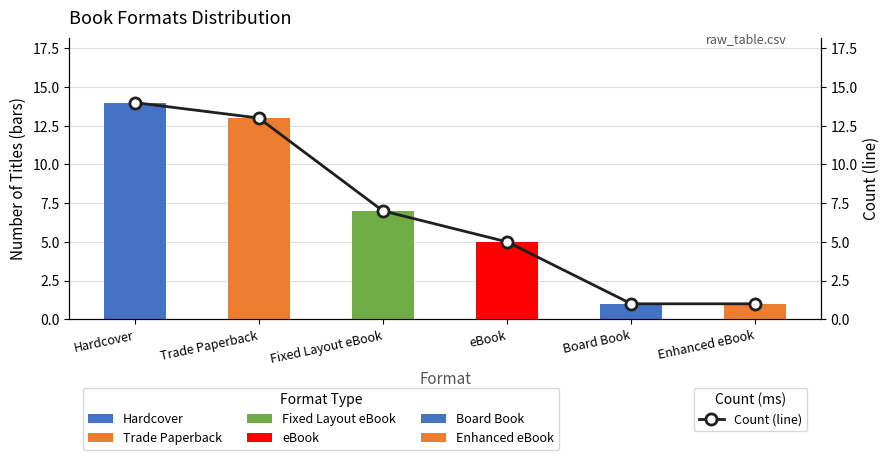

Rank the categories by value from lowest to highest.

Board Book, Enhanced eBook, eBook, Fixed Layout eBook, Trade Paperback, Hardcover